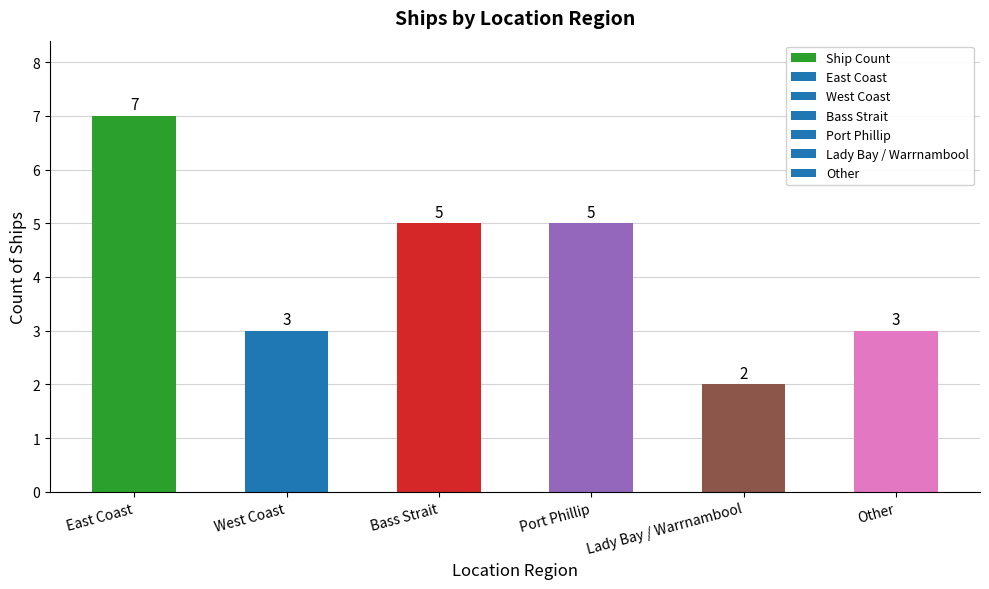

What is the change in value from Lady Bay / Warrnambool to Other?

+1